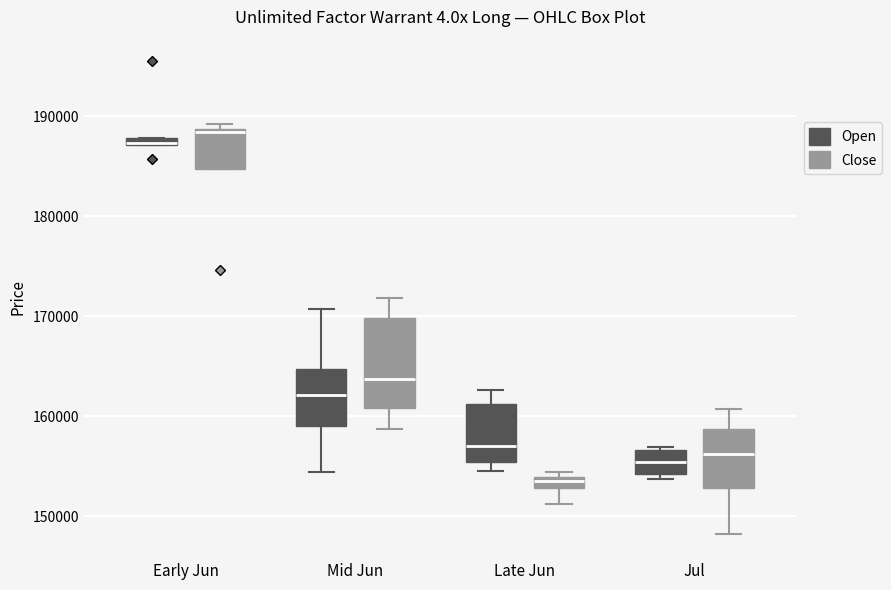

Where does the median line of the box for Early Jun (Close) sit on the y-axis? The values are not printed on the chart, so give them approximately, as read against the axis.

188000